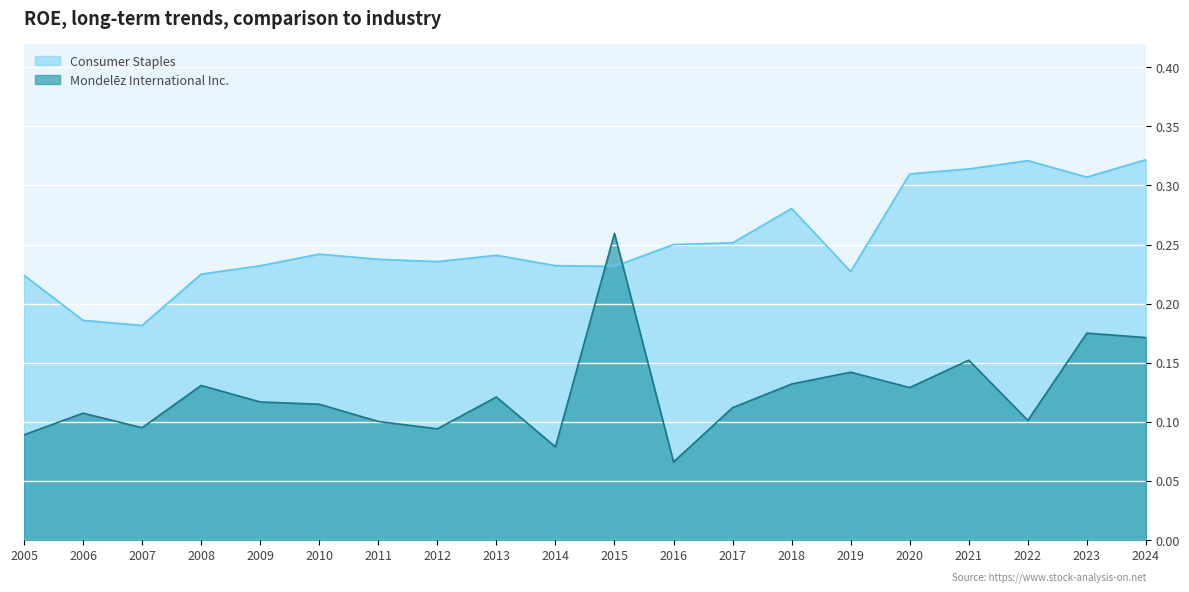

Rank the series at 2014 from highest to lowest value.

Consumer Staples, Mondelēz International Inc.